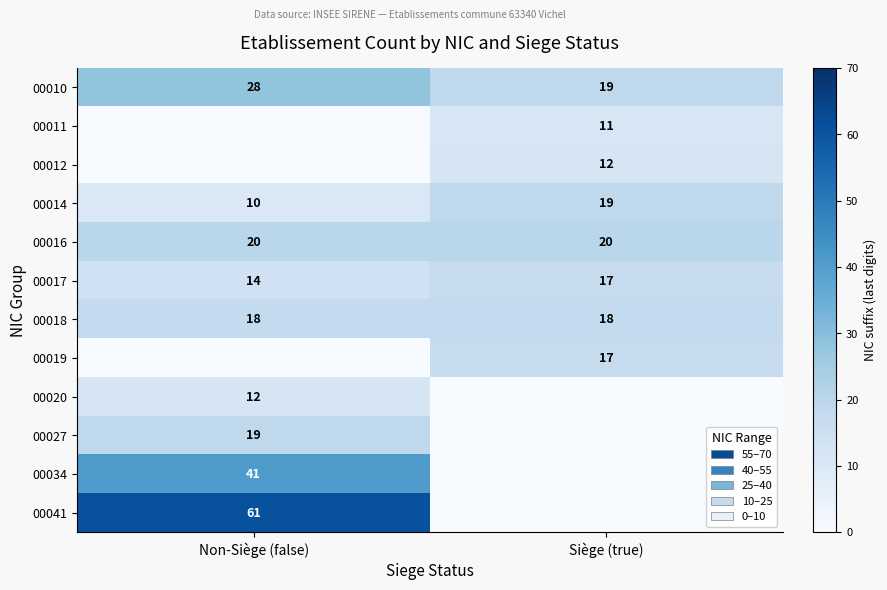

What is the sum of all 00010 values?

47